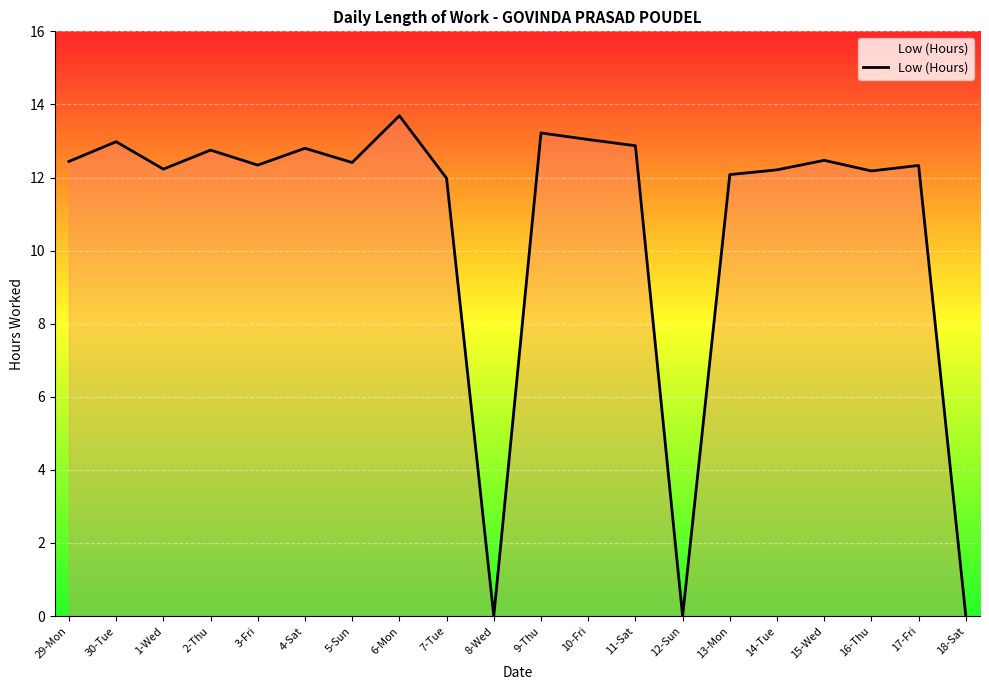

What position from the left is 18-Sat?

20